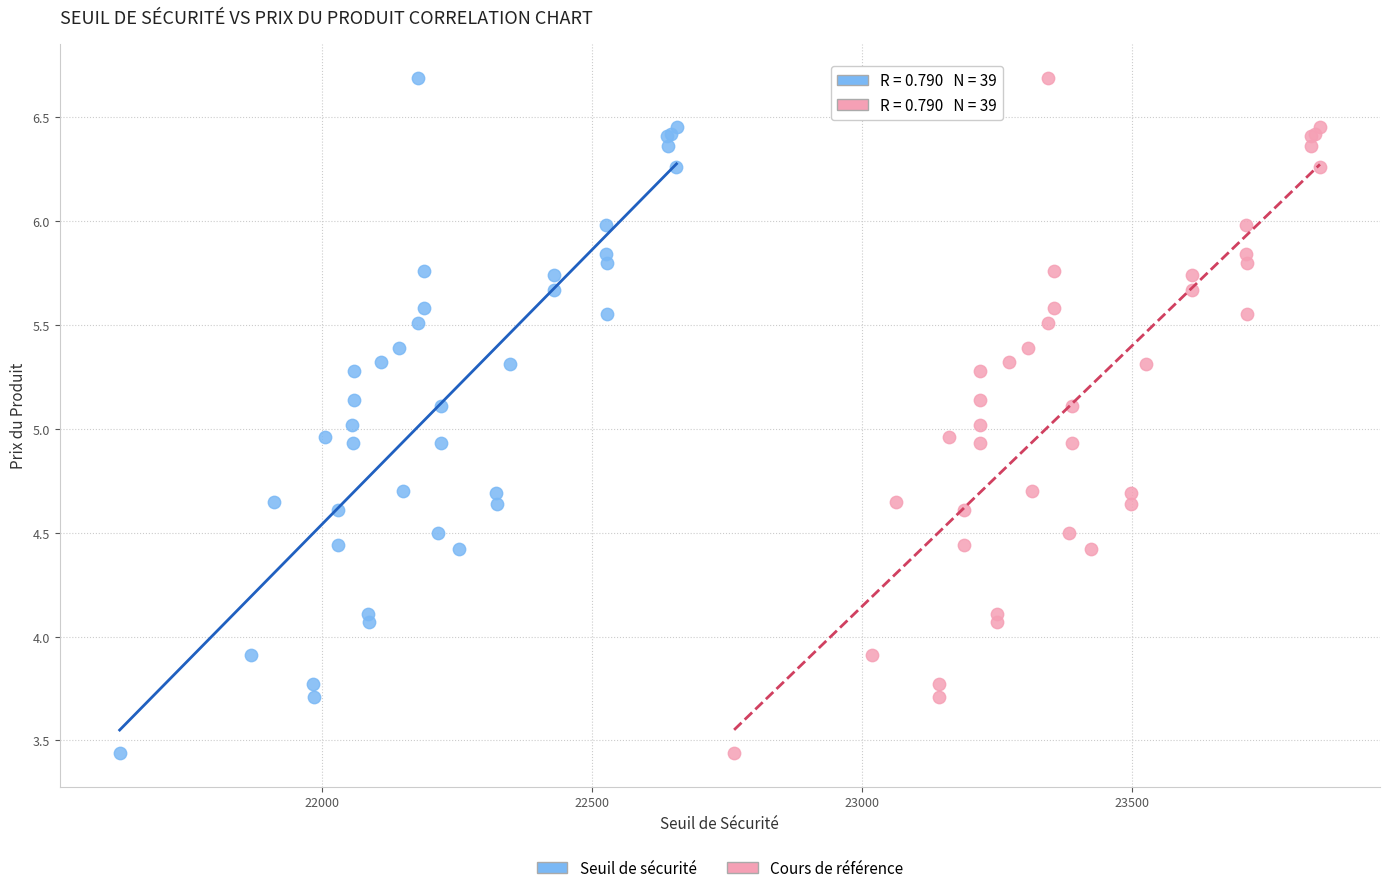

What are all the series names shown in the legend?

Seuil de sécurité, Cours de référence